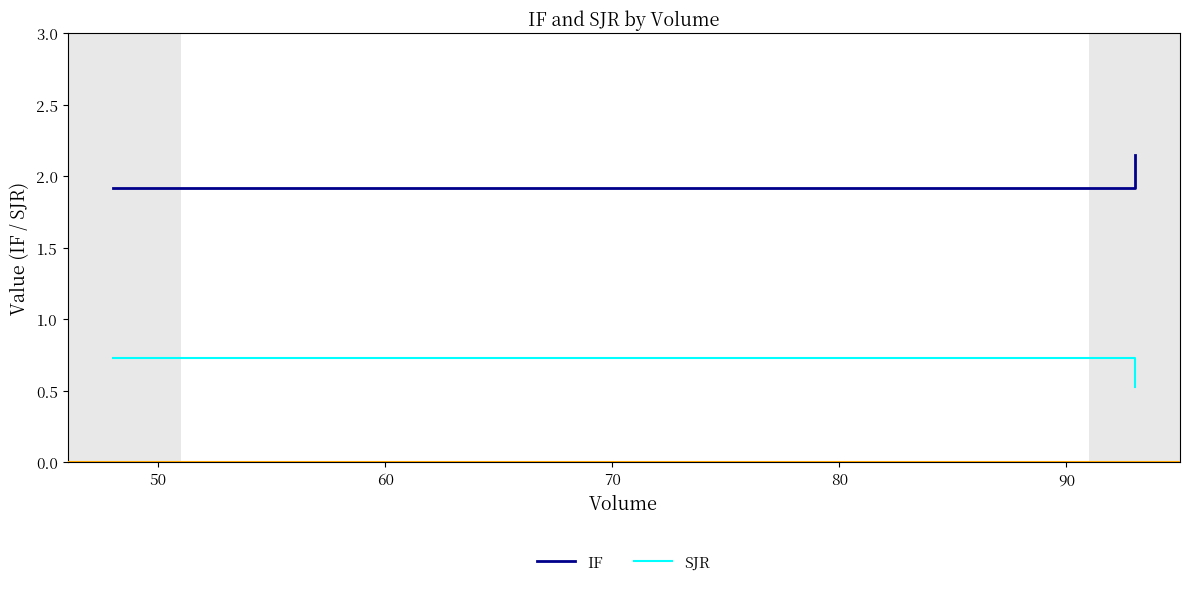

Which series has the largest total across all categories?

IF